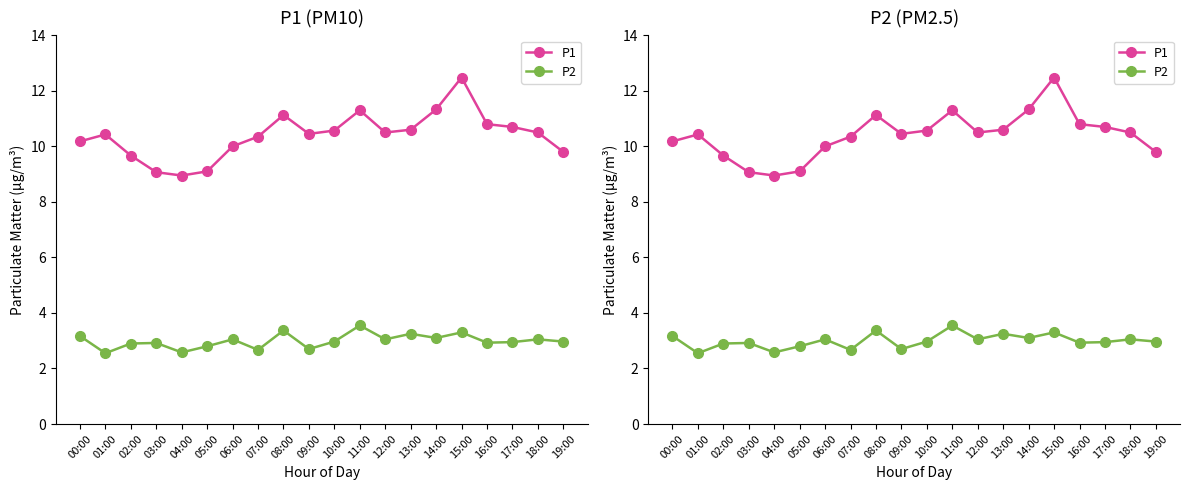

Reading right to left, what are all the values shown in this chart?

P1: 9.8	10.5	10.7	10.8	12.5	11.3	10.6	10.5	11.3	10.6	10.4	11.1	10.3	10.0	9.1	8.9	9.1	9.7	10.4	10.2
P2: 3.0	3.0	3.0	2.9	3.3	3.1	3.2	3.0	3.5	3.0	2.7	3.4	2.7	3.0	2.8	2.6	2.9	2.9	2.5	3.2